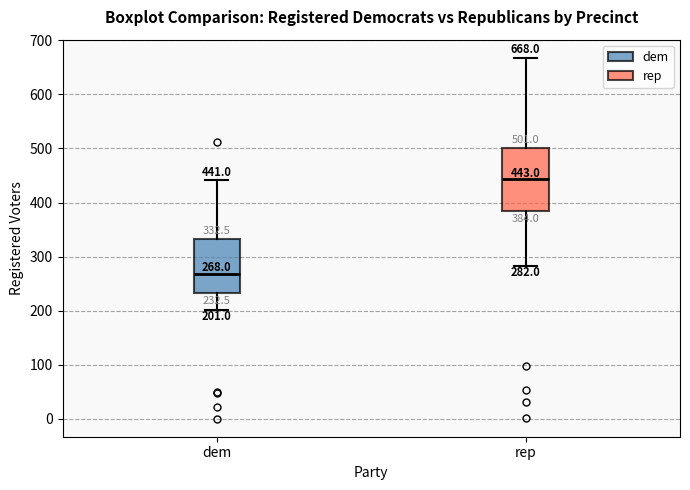

Comparing the boxes themselves (not the whiskers), which one is the tallest?

rep